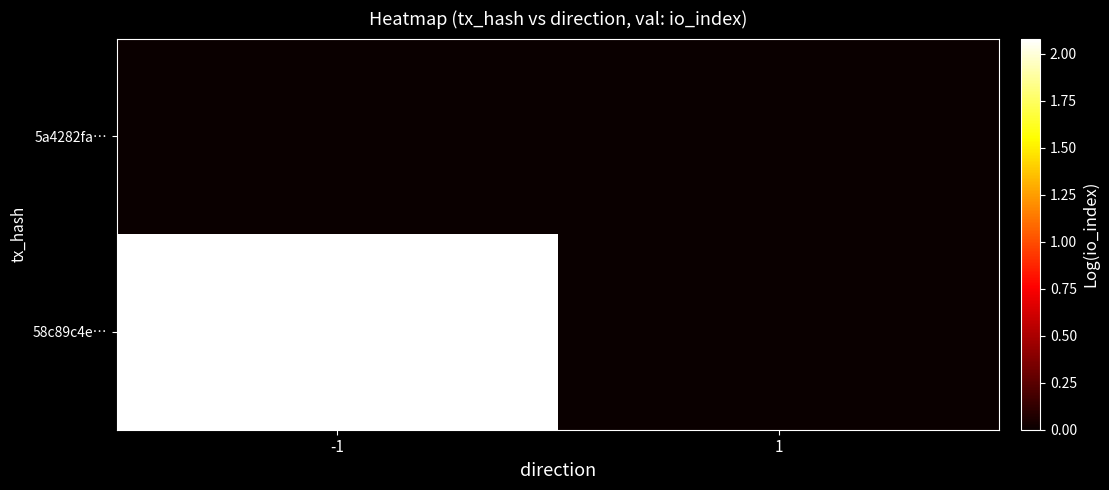

Reading left to right, what are all the values shown in this chart?

5a4282fa…: -1=0.0	1=0.0
58c89c4e…: -1=2.1	1=0.0